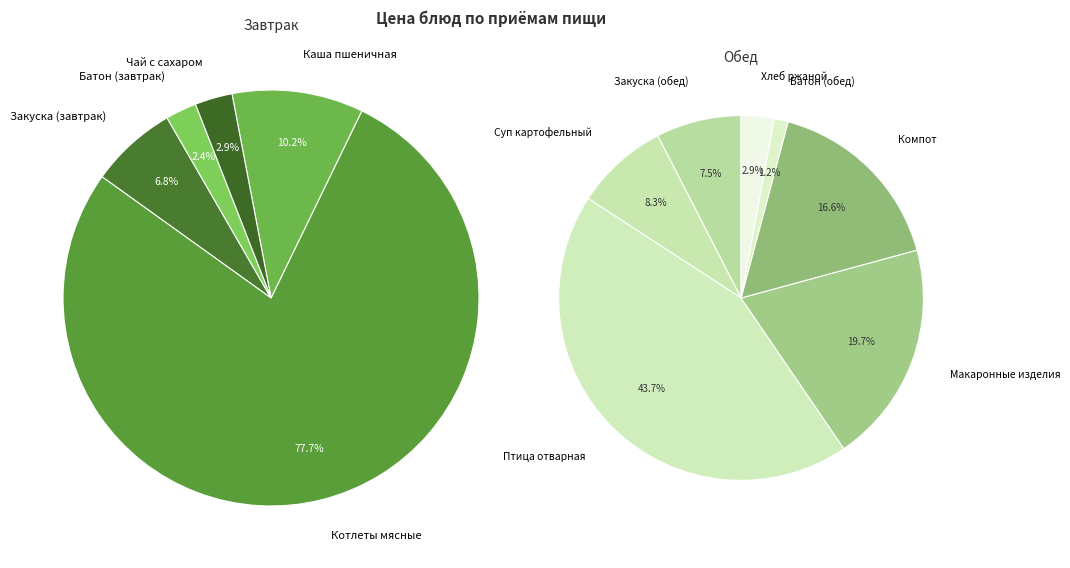

True or false: Хлеб ржаной accounts for 1% of the total.

False